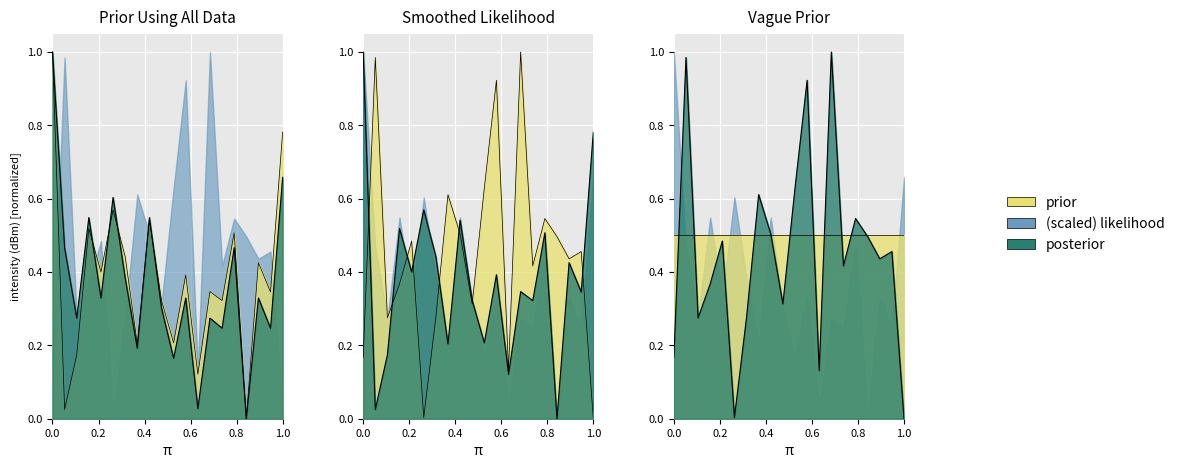

At how many categories does at least one series exceed 0?

20